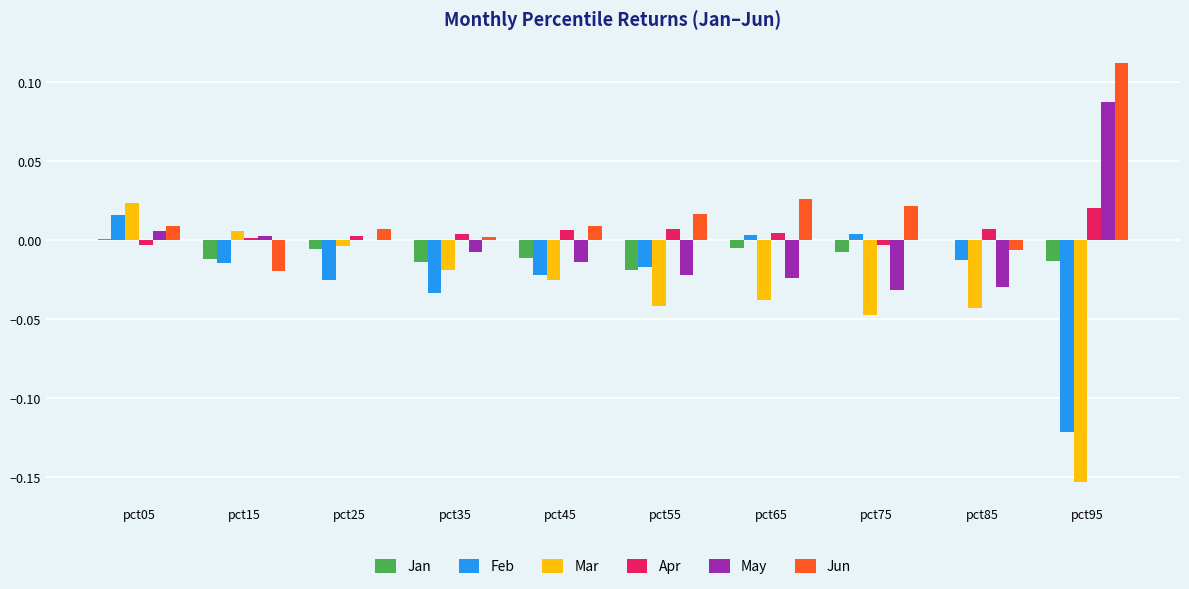

At which category is the sum across all series the highest?

pct05